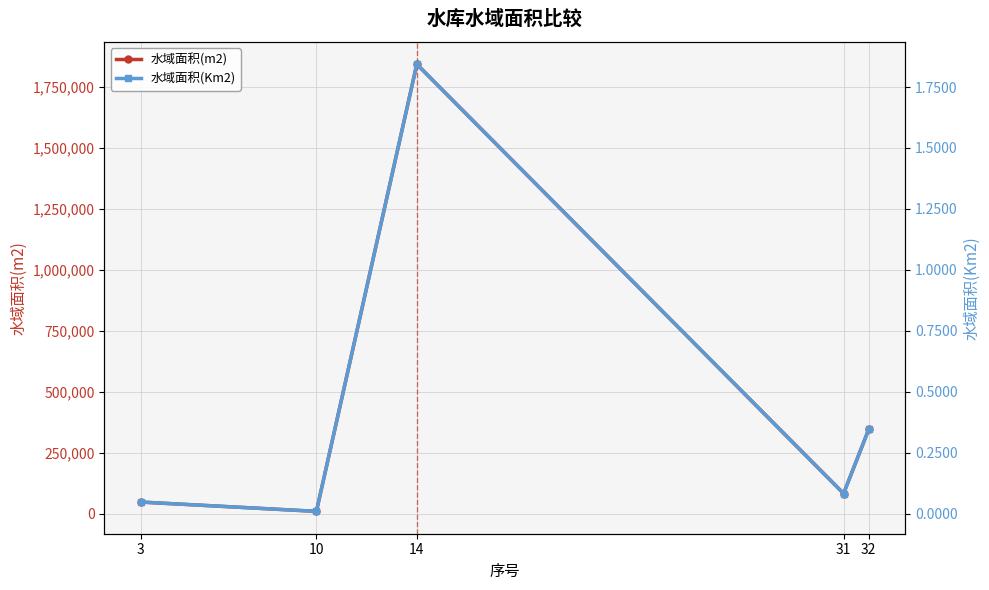

Does the chart have visible grid lines?

Yes